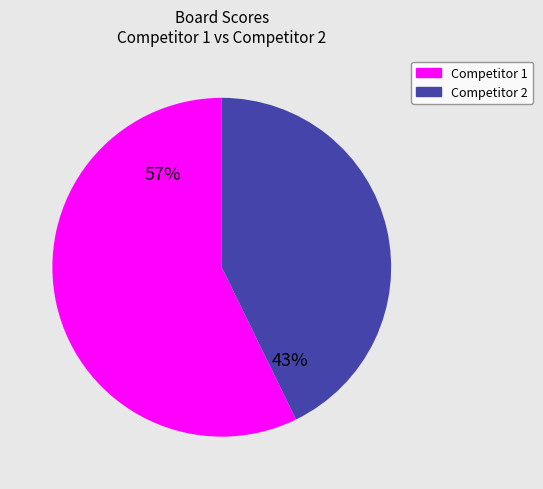

Which has a higher value, Competitor 2 or Competitor 1?

Competitor 1